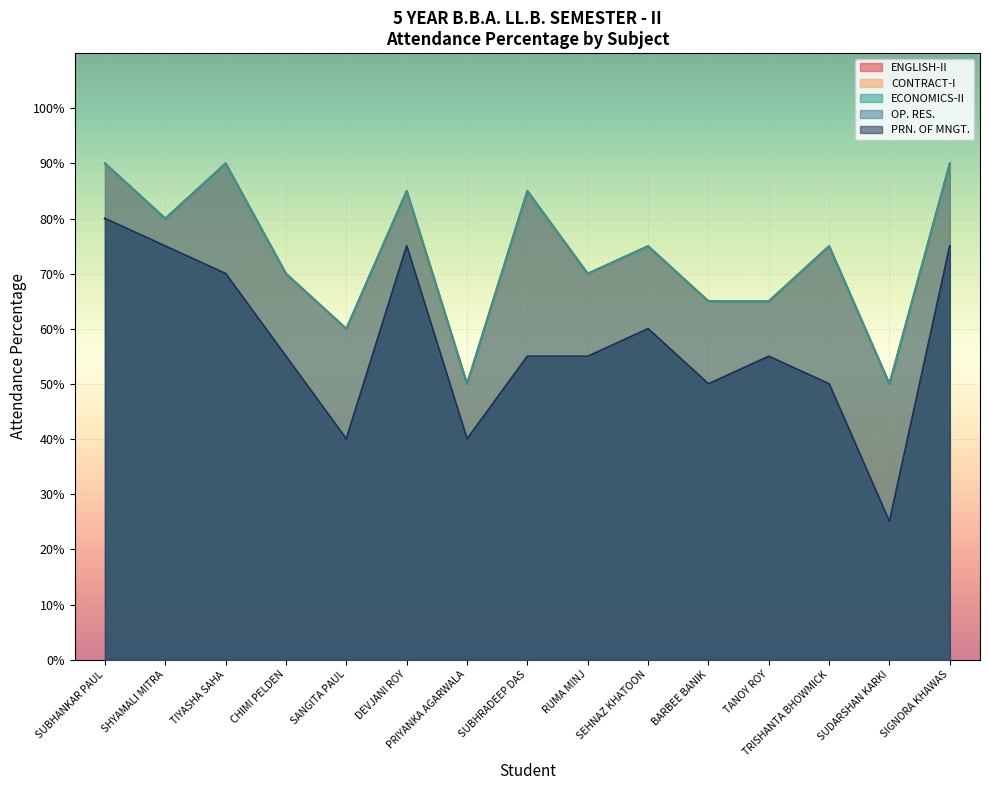

Between SHYAMALI MITRA and TIYASHA SAHA, which series saw the biggest shift?

ENGLISH-II